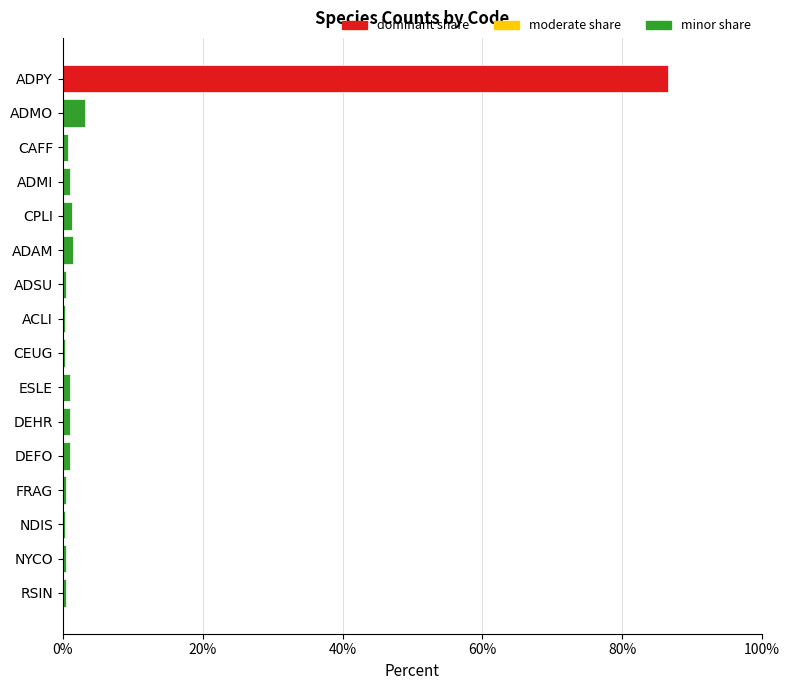

What is the sum of all values?

100.0